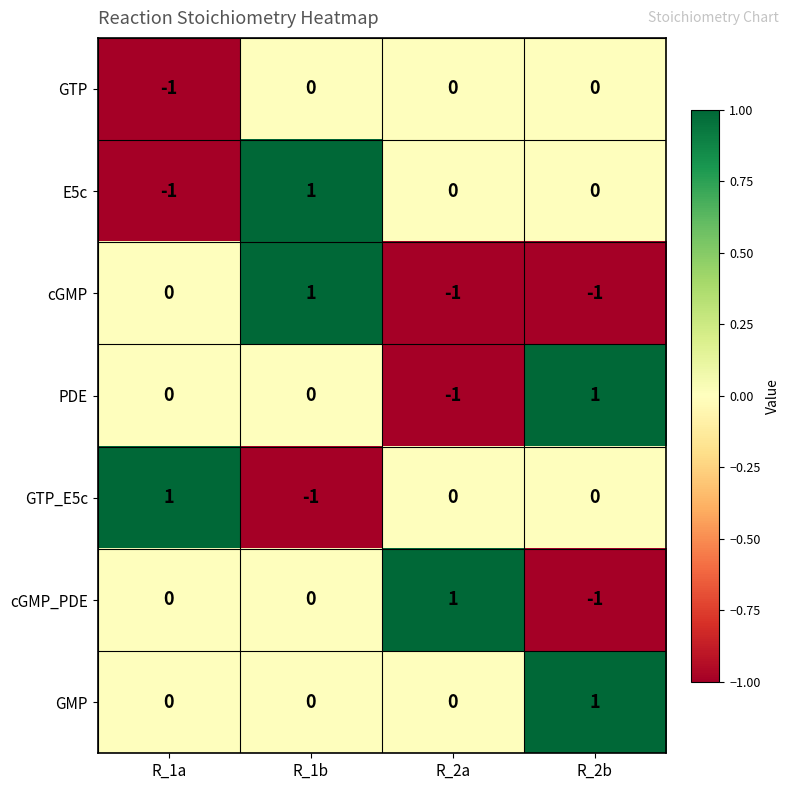

Reading right to left, list all the values displayed in this chart.

GTP: 0	0	0	-1
E5c: 0	0	1	-1
cGMP: -1	-1	1	0
PDE: 1	-1	0	0
GTP_E5c: 0	0	-1	1
cGMP_PDE: -1	1	0	0
GMP: 1	0	0	0